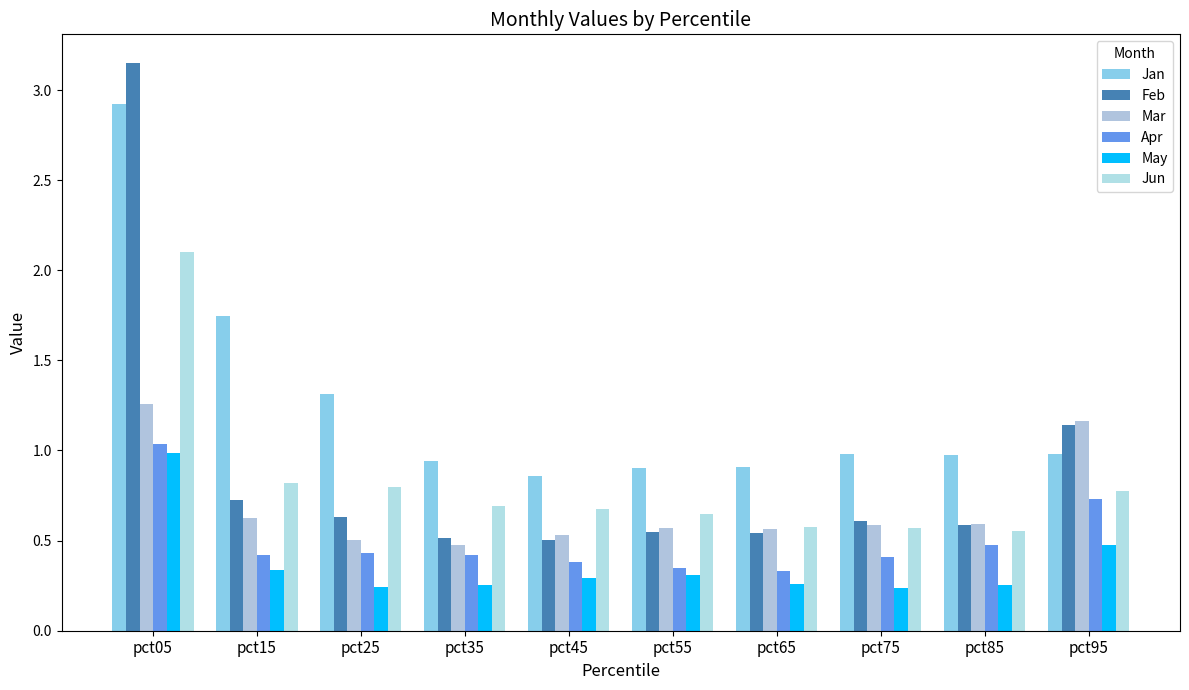

Count the number of categories in the chart.

10